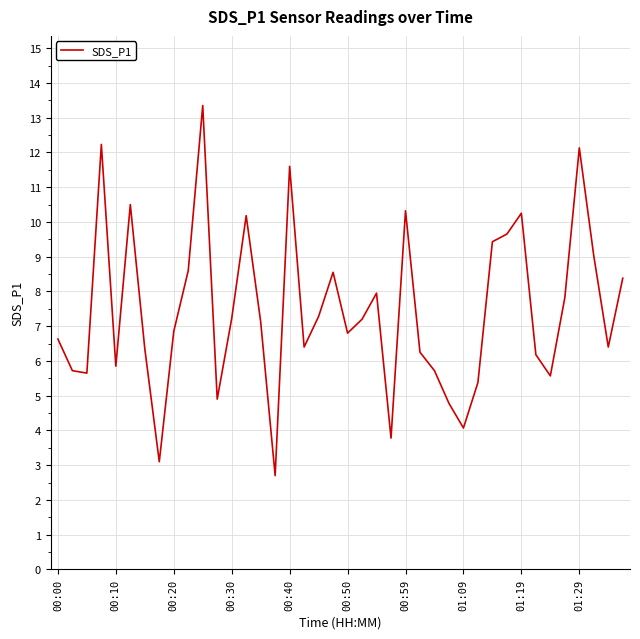

Count the number of categories in the chart.

40